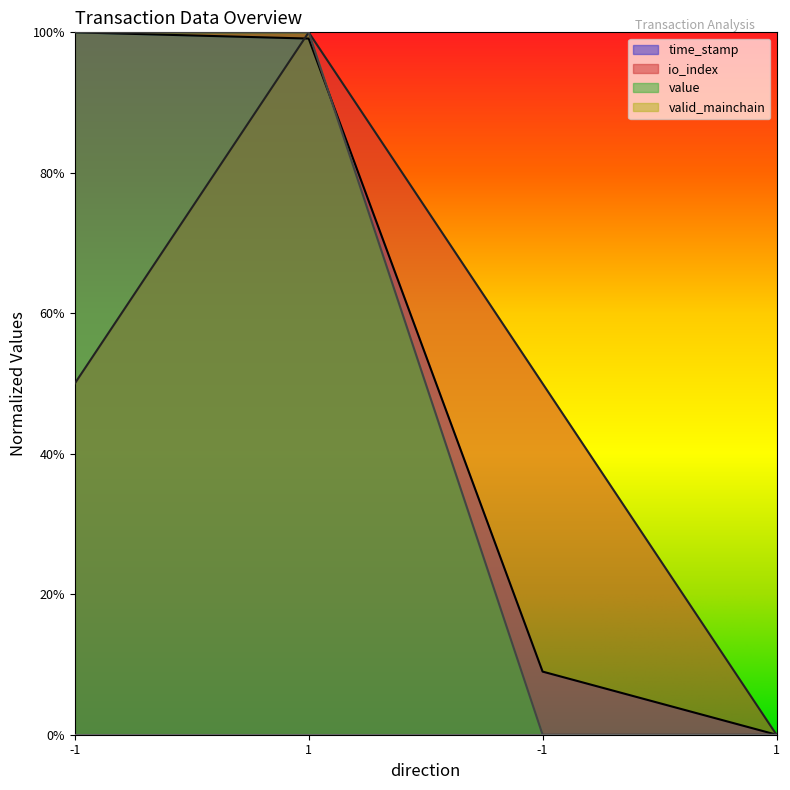

Is the value of value at 1 greater than the value of io_index at 1?

No